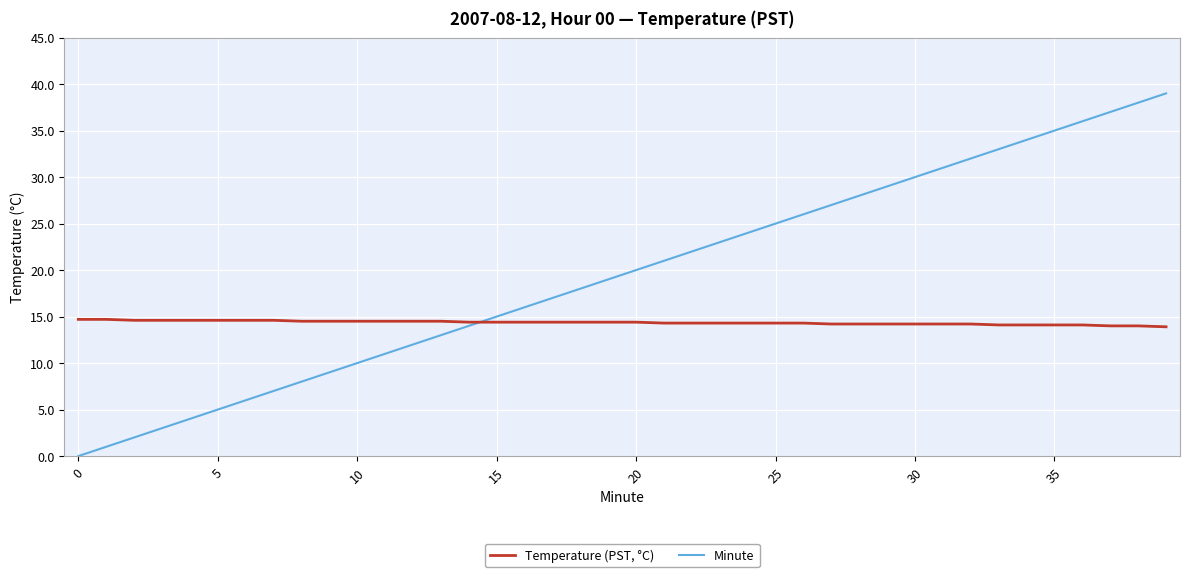

What is the maximum value for Minute?

39.0